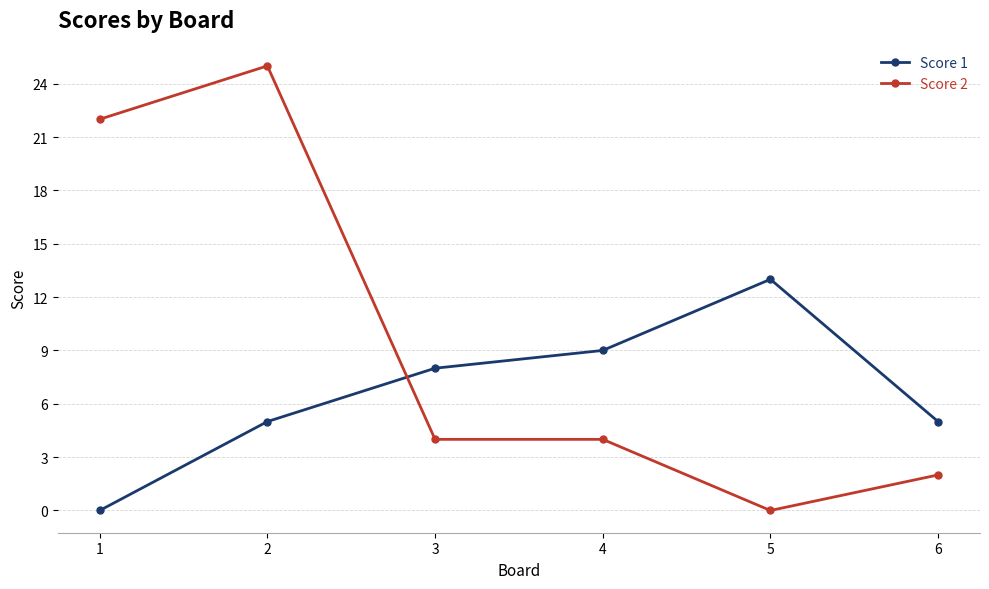

What is the sum of the Score 2 values at 4 and 2?

29